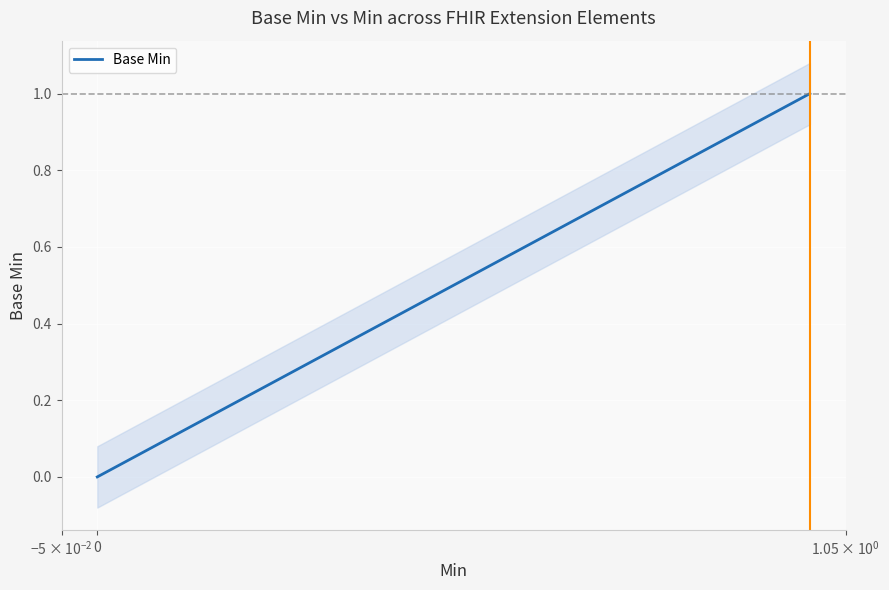

What is the difference between the maximum and minimum values?

1